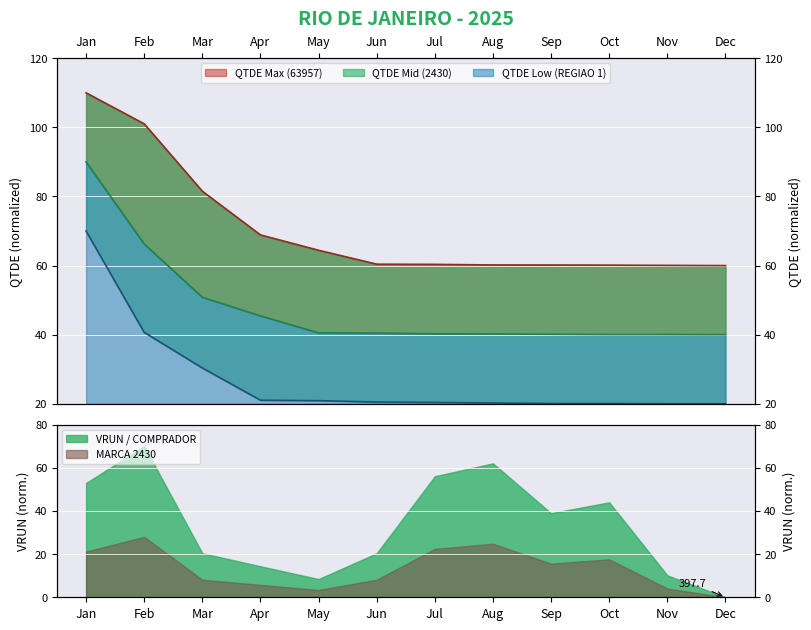

How many lines are shown in the chart?

3